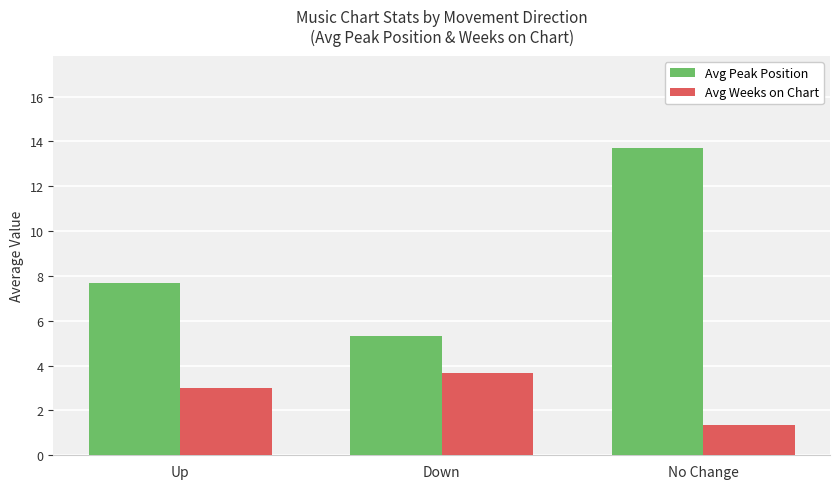

Reading left to right, what are all the values shown in this chart?

Avg Peak Position: 7.7	5.3	13.7
Avg Weeks on Chart: 3.0	3.7	1.3